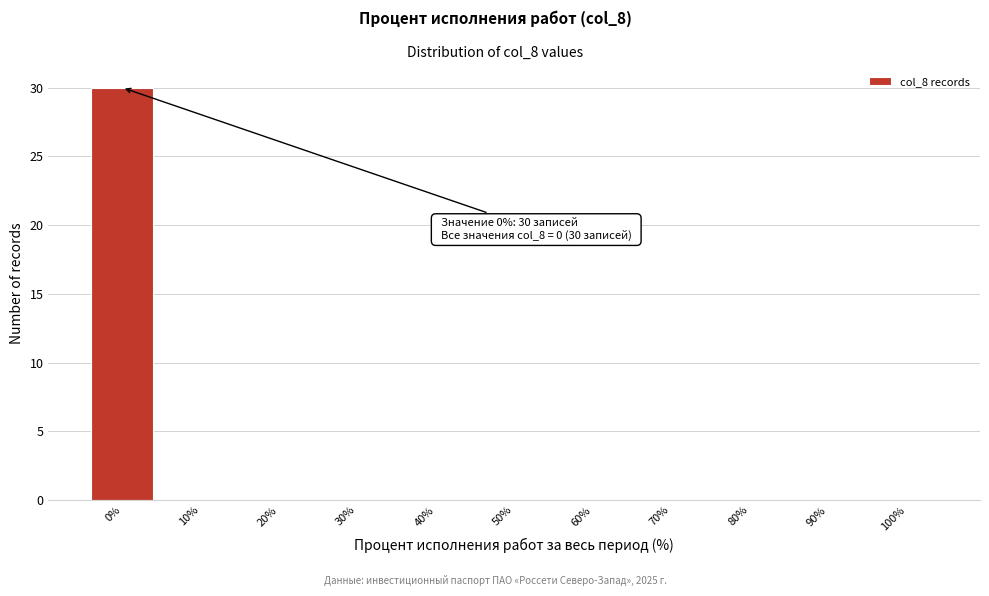

Over which range of the x-axis is the bar tallest?

-5 to 5